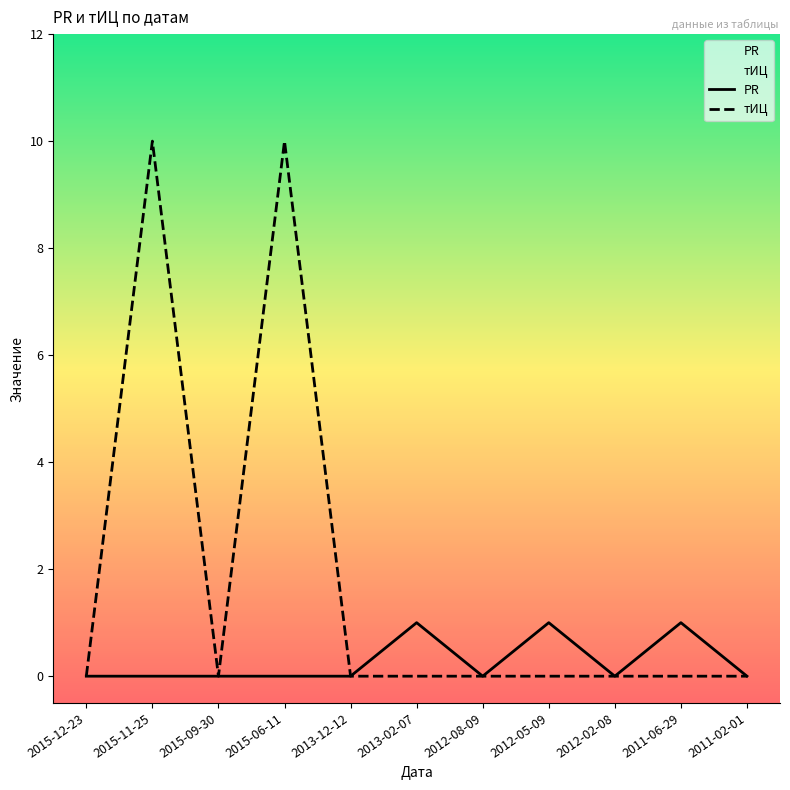

Reading right to left, transcribe all the data shown in this chart.

PR: 0	1	0	1	0	1	0	0	0	0	0
тИЦ: 0	0	0	0	0	0	0	10	0	10	0